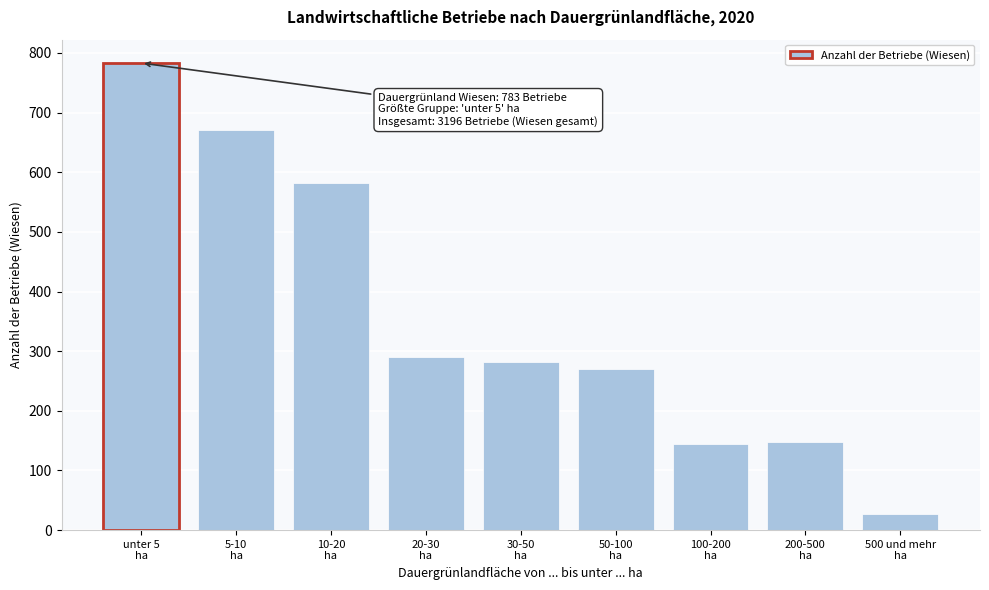

What is the average value?

355